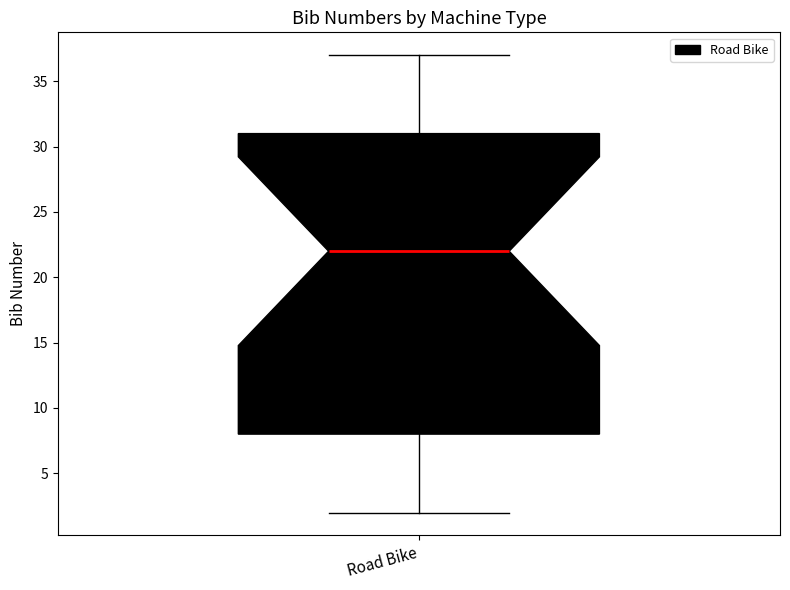

Transcribe this box plot: give where the median line is, the range the box spans, and where the two whiskers end, as read against the y-axis. The values are not printed on the chart, so give them approximately, as read against the axis.

median 22, box 8 to 31, whiskers 2 to 37